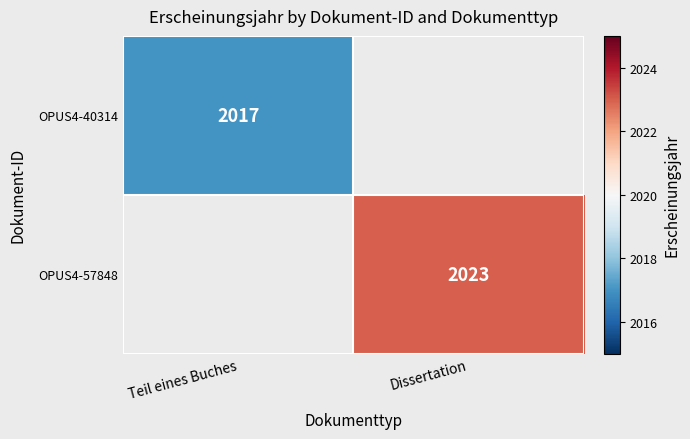

The value of OPUS4-40314 at Teil eines Buches is 1186. True or false?

False